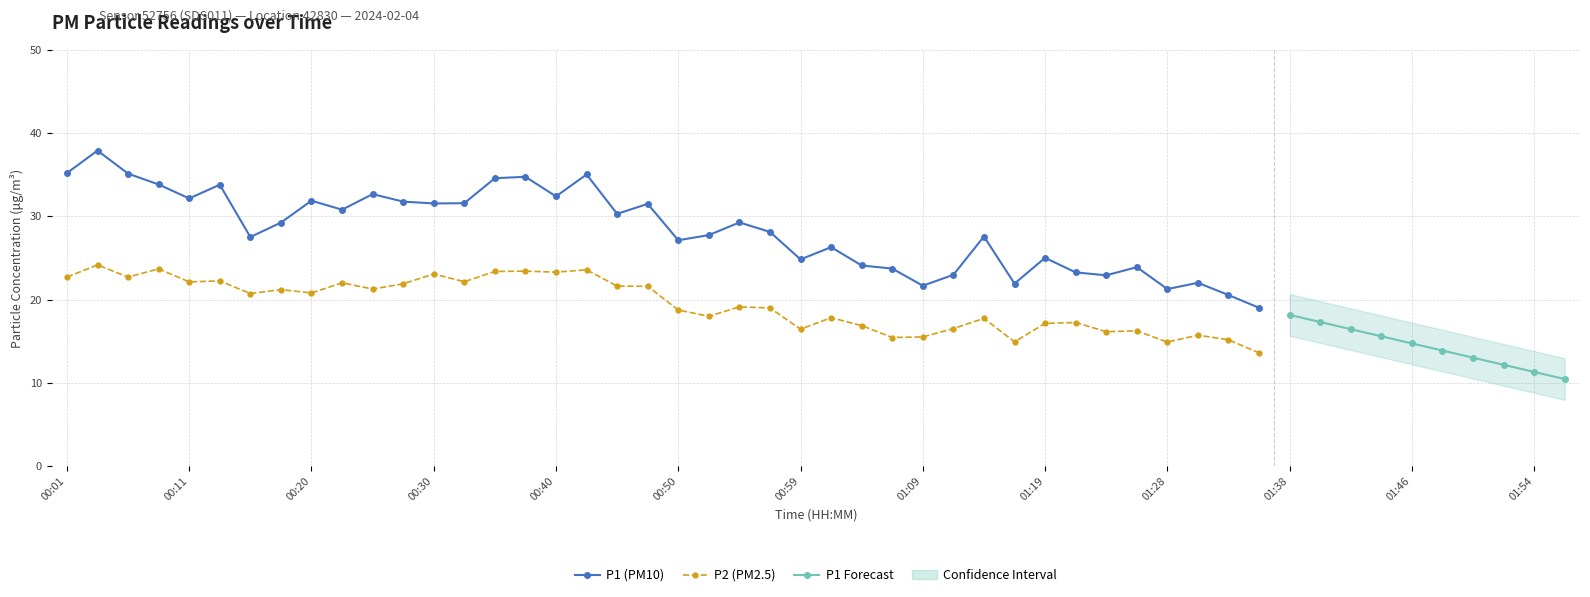

Is the value of P2 at 00:37 greater than the value of P1 at 00:42?

No